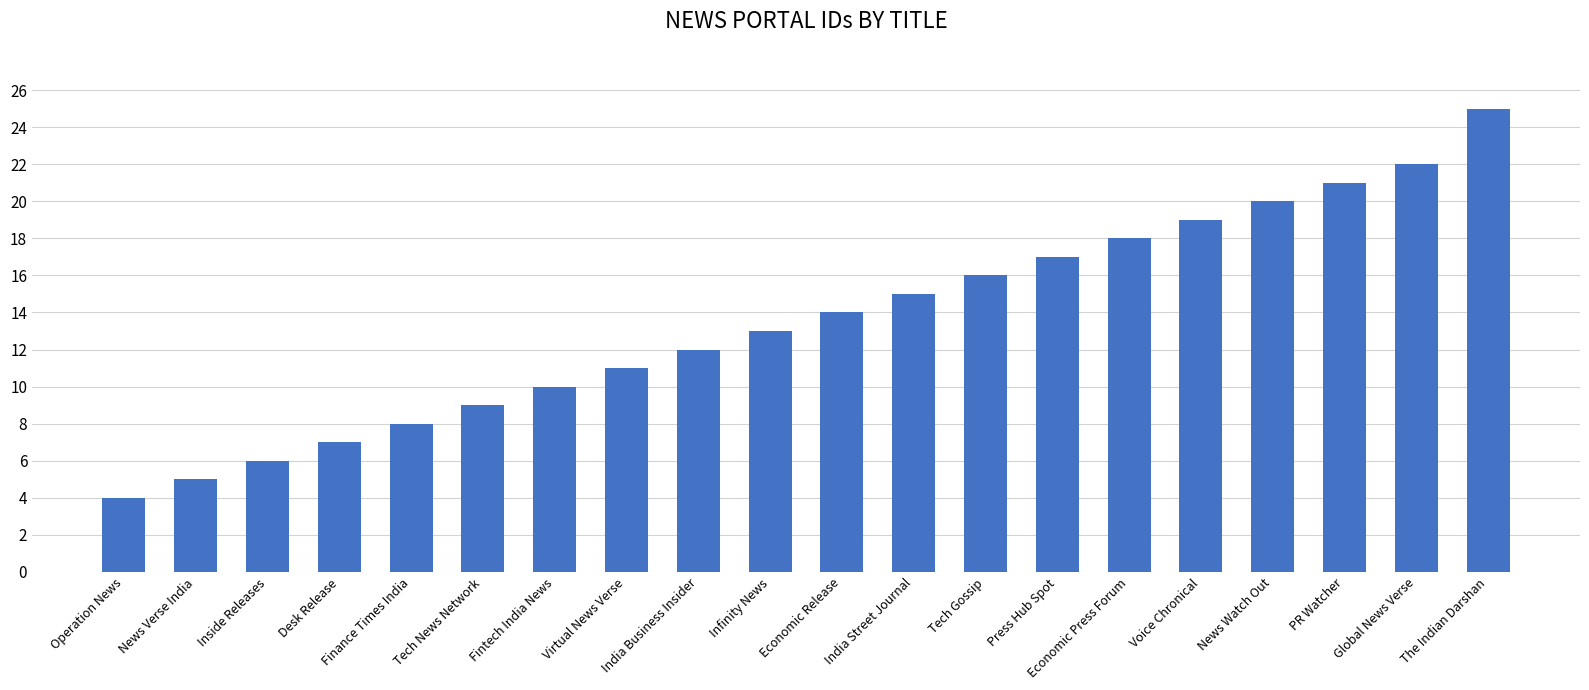

The chart shows a value of 18 at Economic Press Forum. True or false?

True